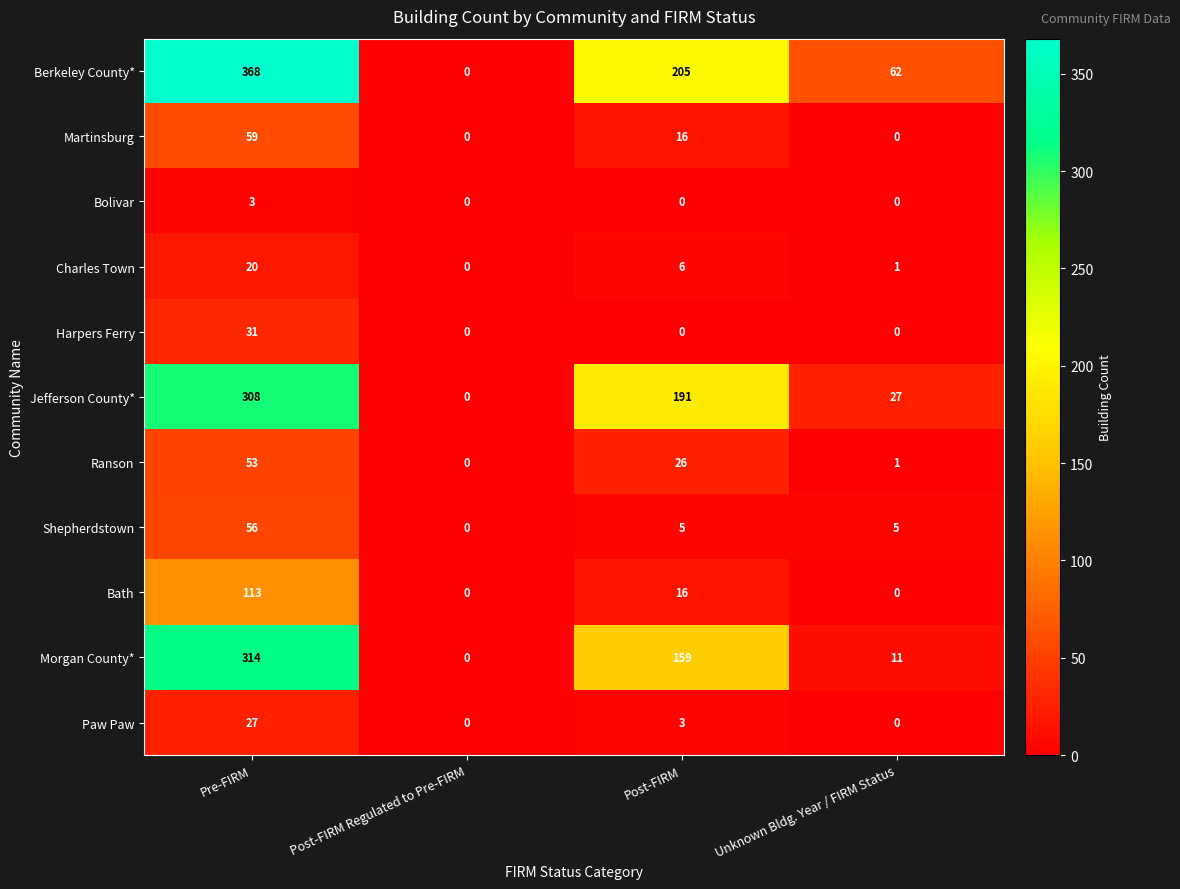

List the labels in order of Morgan County* value, smallest first.

Post-FIRM Regulated to Pre-FIRM, Unknown Bldg. Year / FIRM Status, Post-FIRM, Pre-FIRM